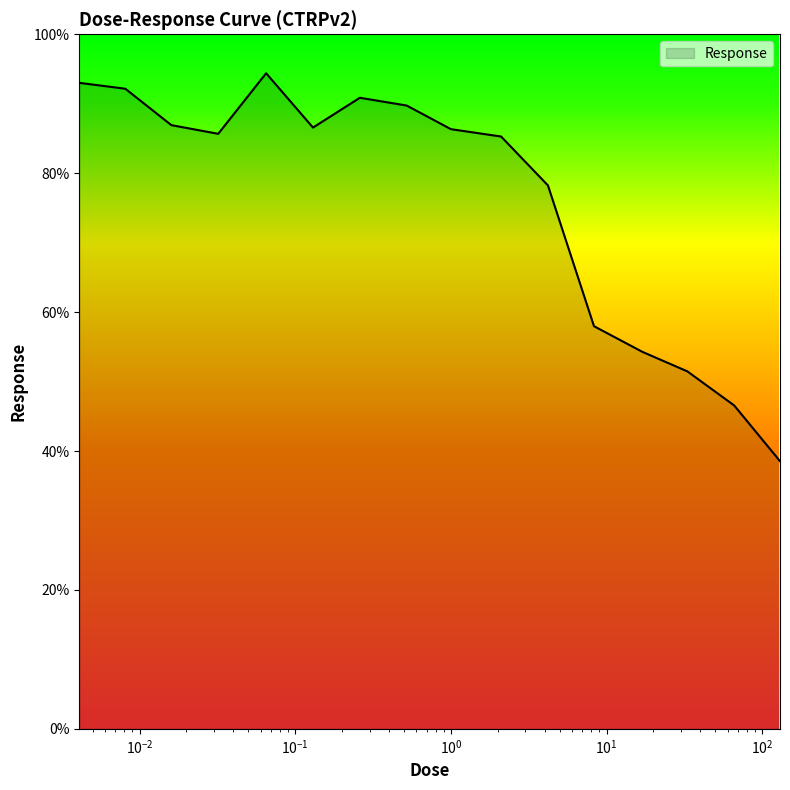

What is the average value?

76.1